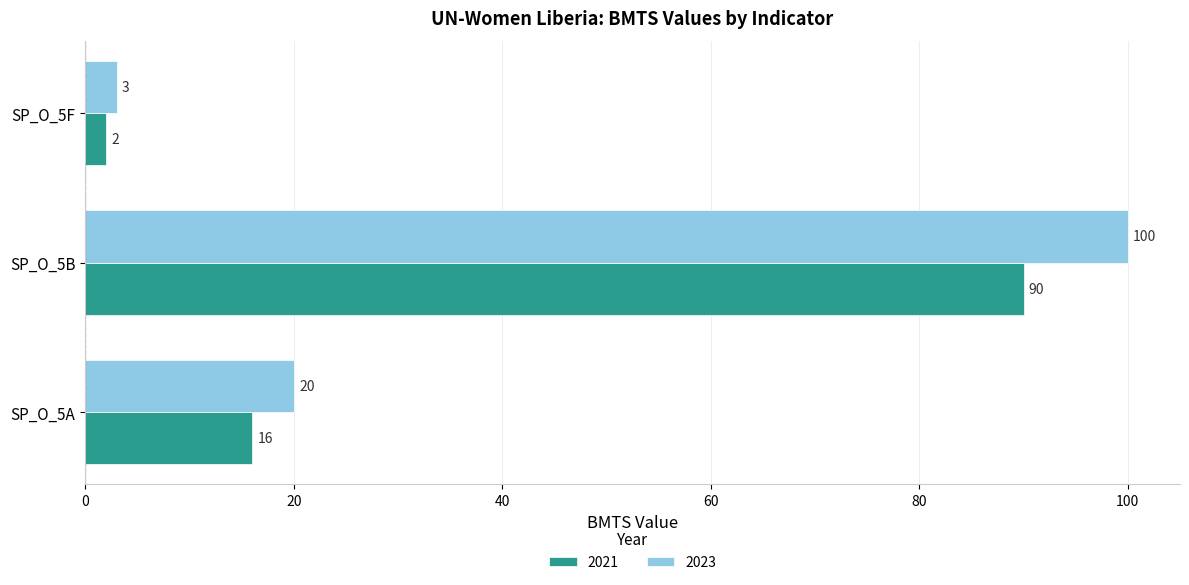

List the series in order of their peak value, highest first.

2023, 2021